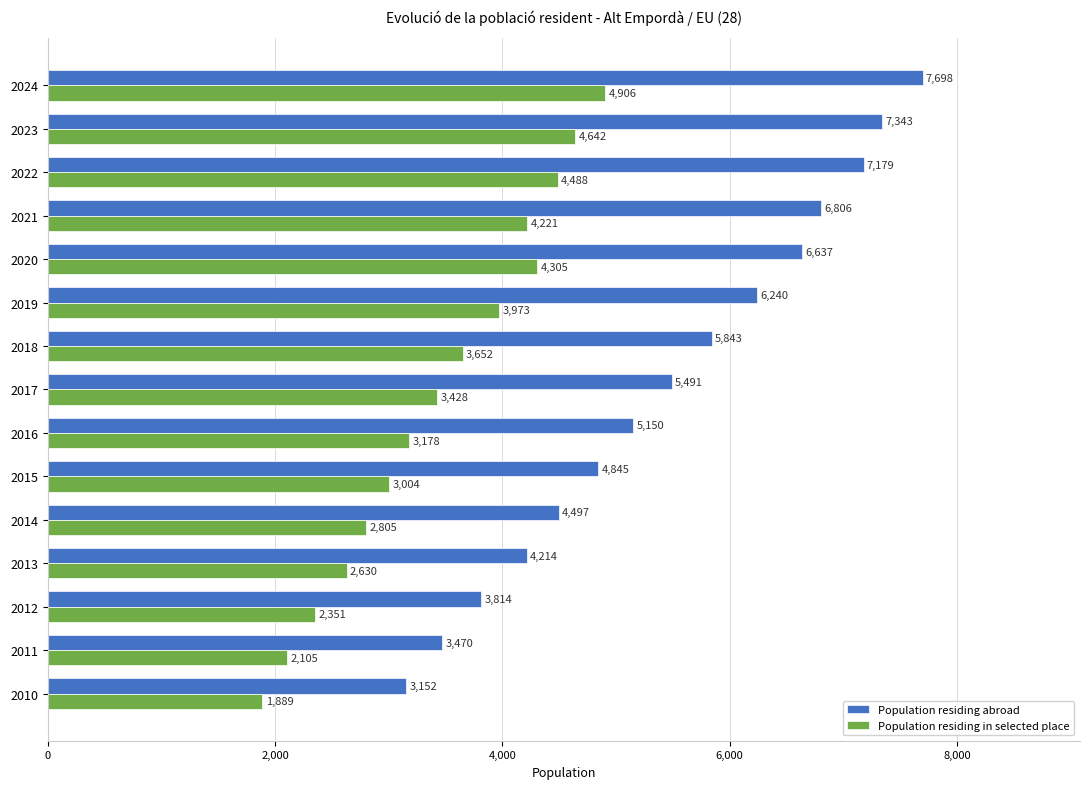

What is the average value of the Population residing in selected place series?

3438